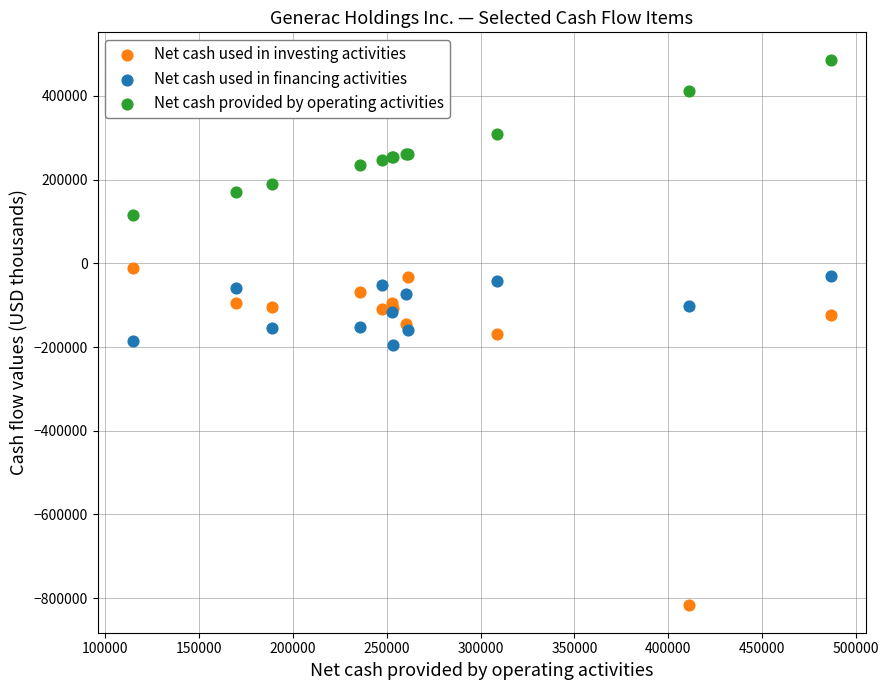

Which series contains the highest Y value?

Net cash provided by operating activities